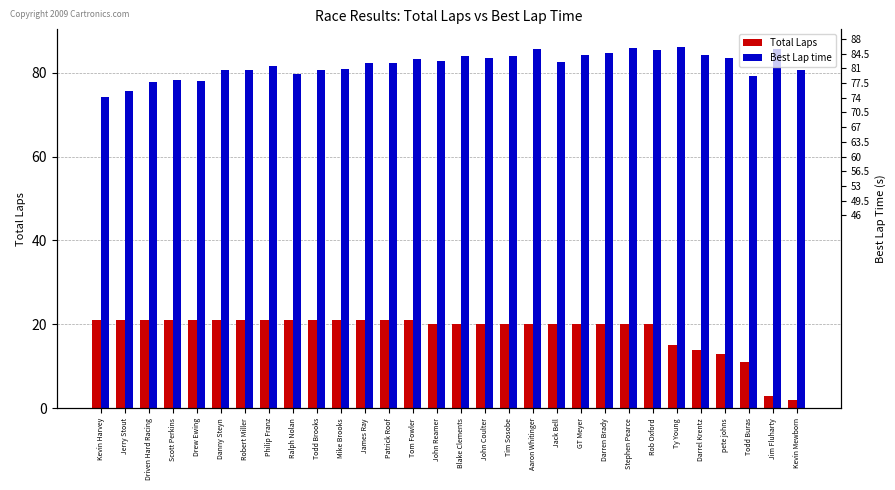

How many categories are shown in the chart?

30